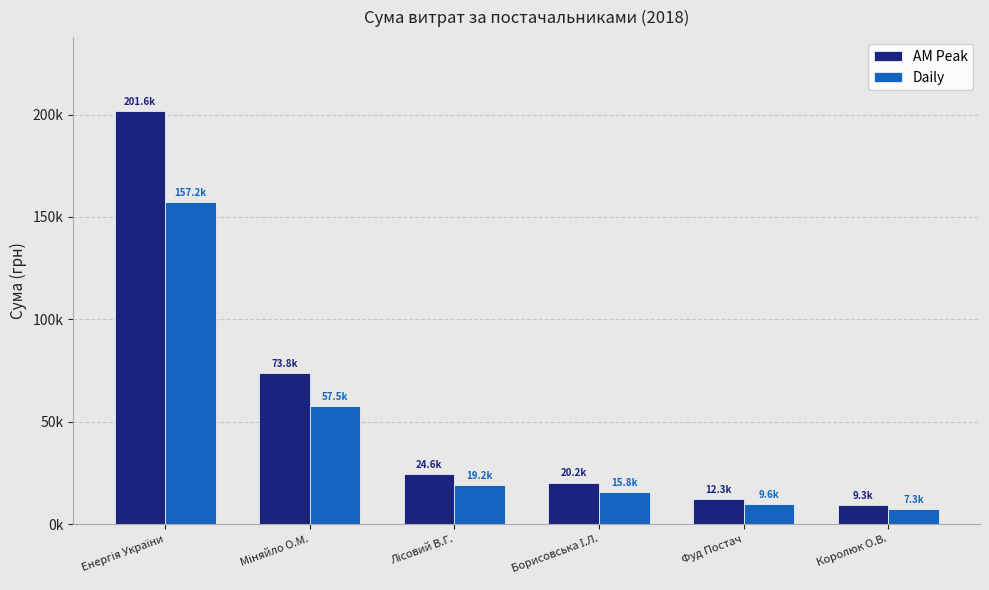

Are the bars grouped side by side (vs. stacked)?

Yes